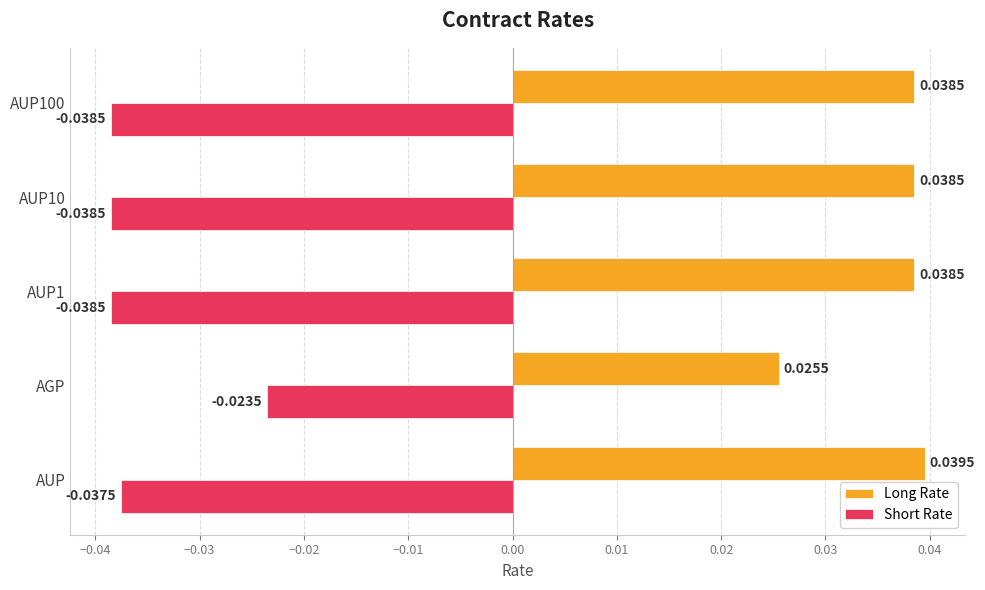

At which label is Long Rate closest to 0?

AGP